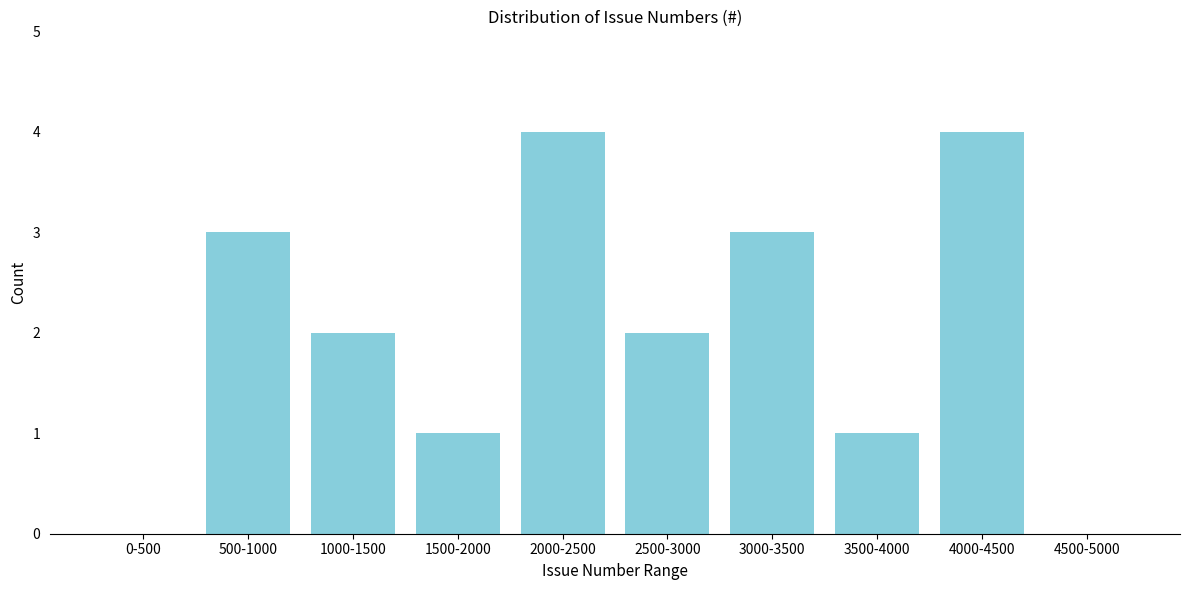

Reading right to left, list all the values displayed in this chart.

4500-5000=0	4000-4500=4	3500-4000=1	3000-3500=3	2500-3000=2	2000-2500=4	1500-2000=1	1000-1500=2	500-1000=3	0-500=0